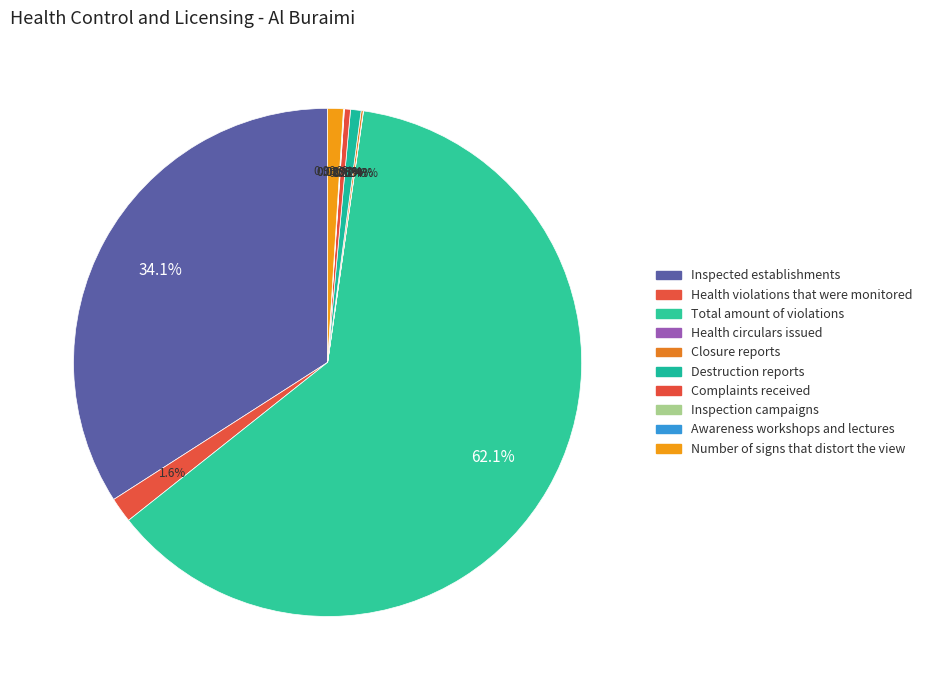

Is the sum of Health circulars issued and Inspection campaigns greater than half?

No